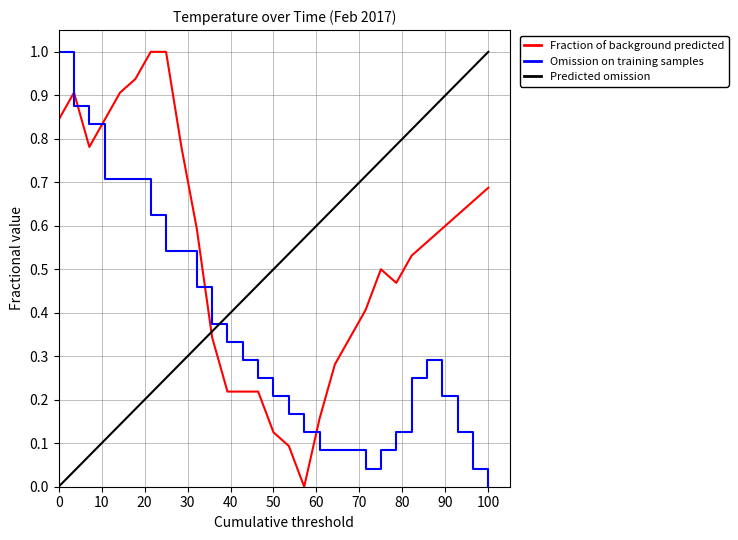

How many lines are shown in the chart?

3